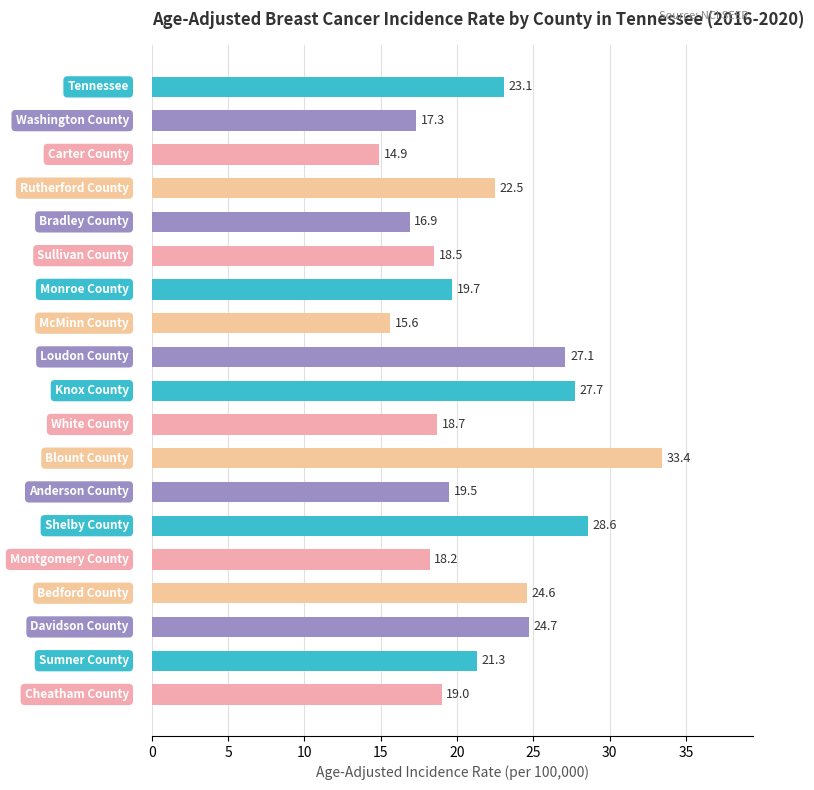

What is the average value?

21.6